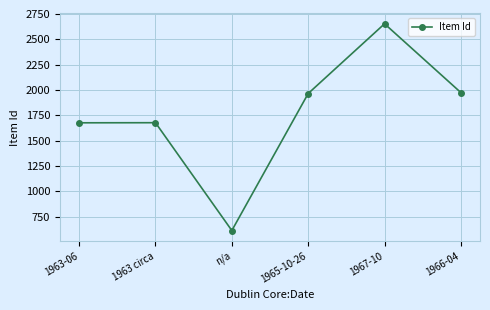

How many lines are shown in the chart?

1